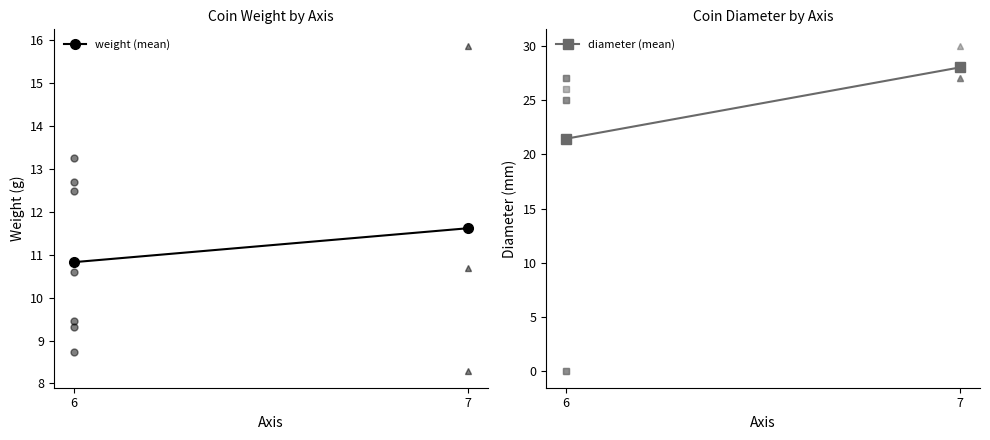

Rank the series by their maximum value, from highest to lowest.

diameter (mean), weight (mean)